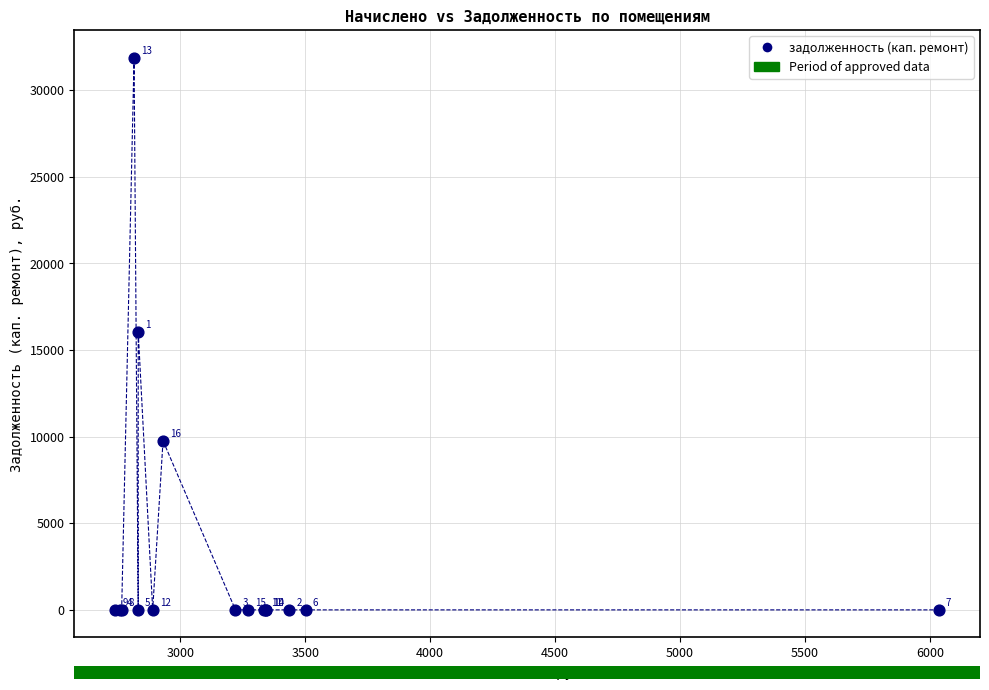

What Y value in the scatter plot is closest to 15935?

16059.5